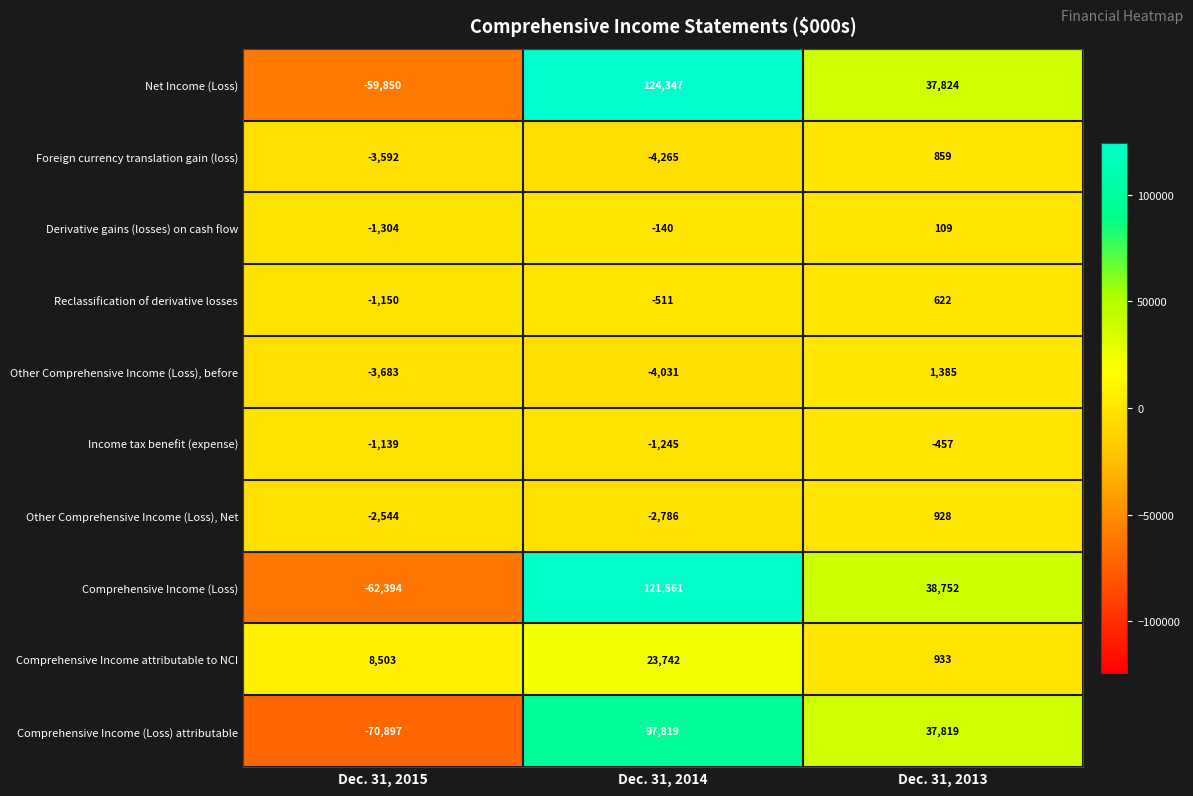

At which category is the sum across all series the highest?

Dec. 31, 2014